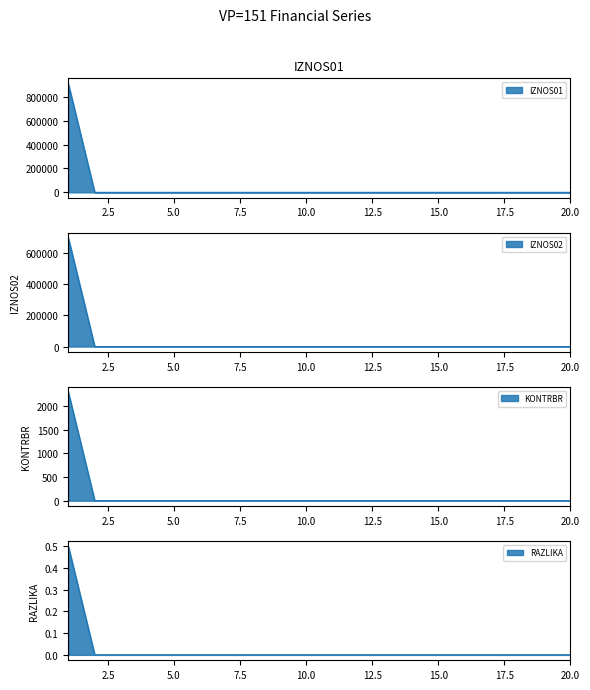

True or false: RAZLIKA has more than 0 points higher than both neighbors.

False